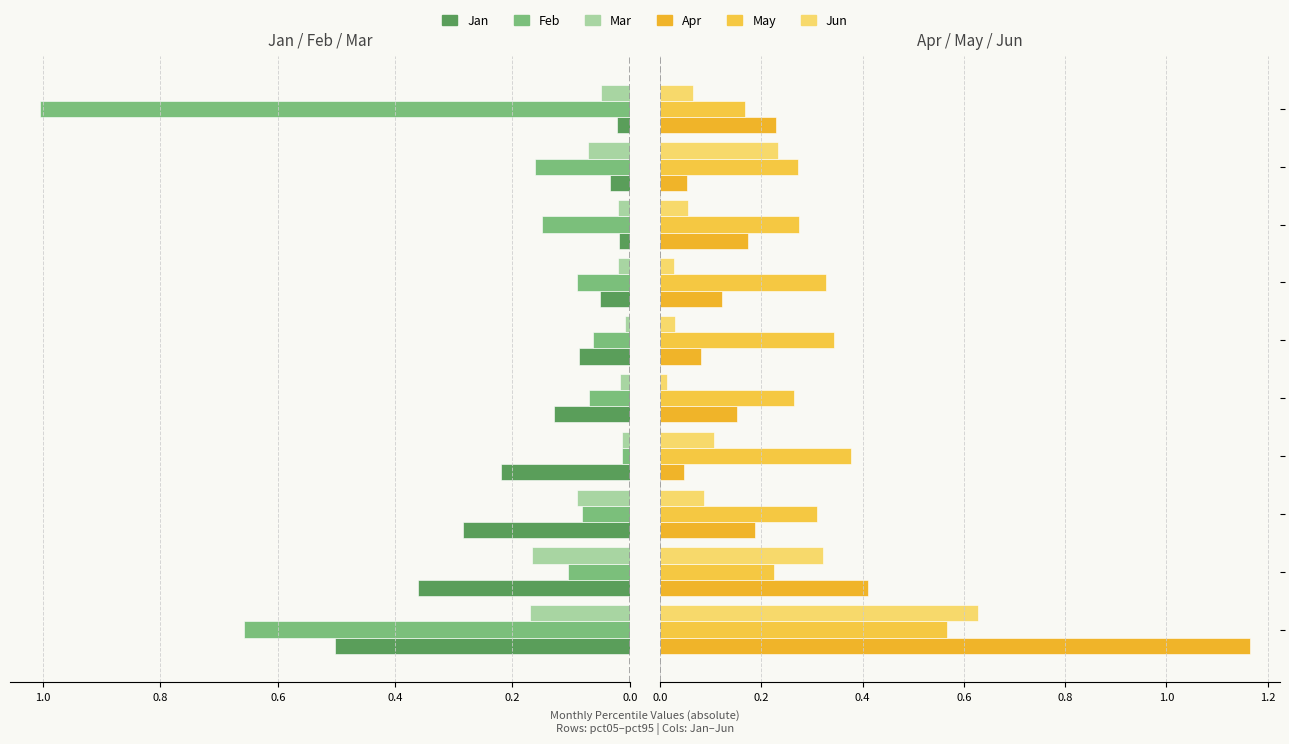

What is the difference between the maximum and minimum values in the Jan series?

0.5